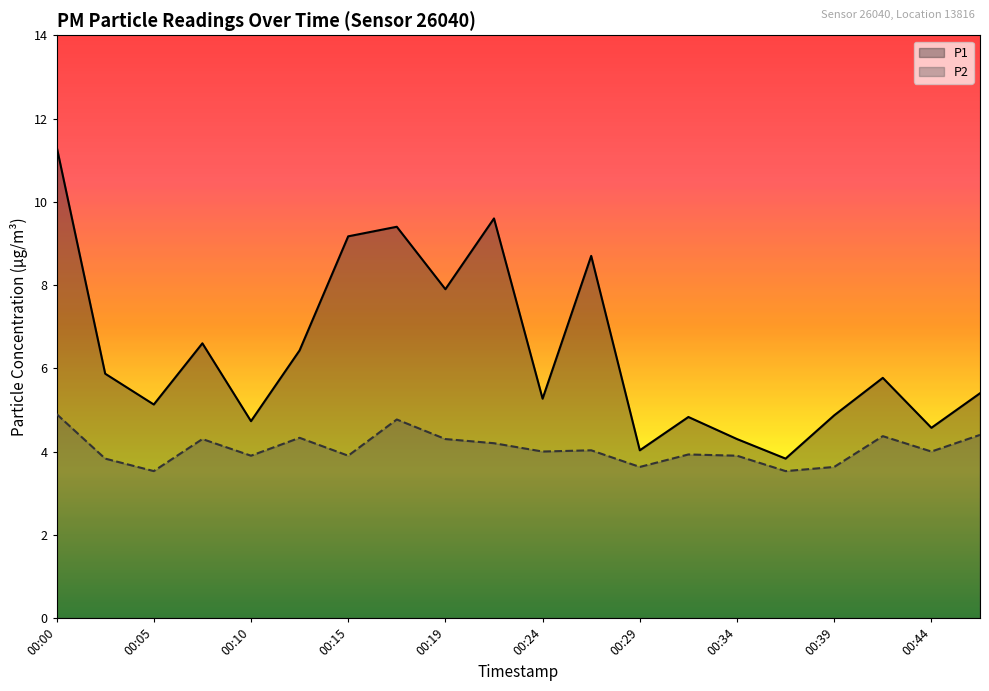

Rank the series at 12 from highest to lowest value.

P1, P2